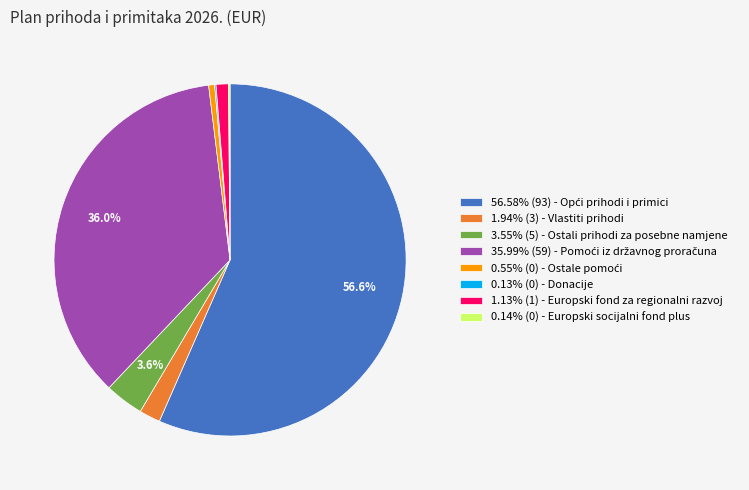

What portion of the pie excludes 3.55% (5) - Ostali prihodi za posebne namjene?

96.4%